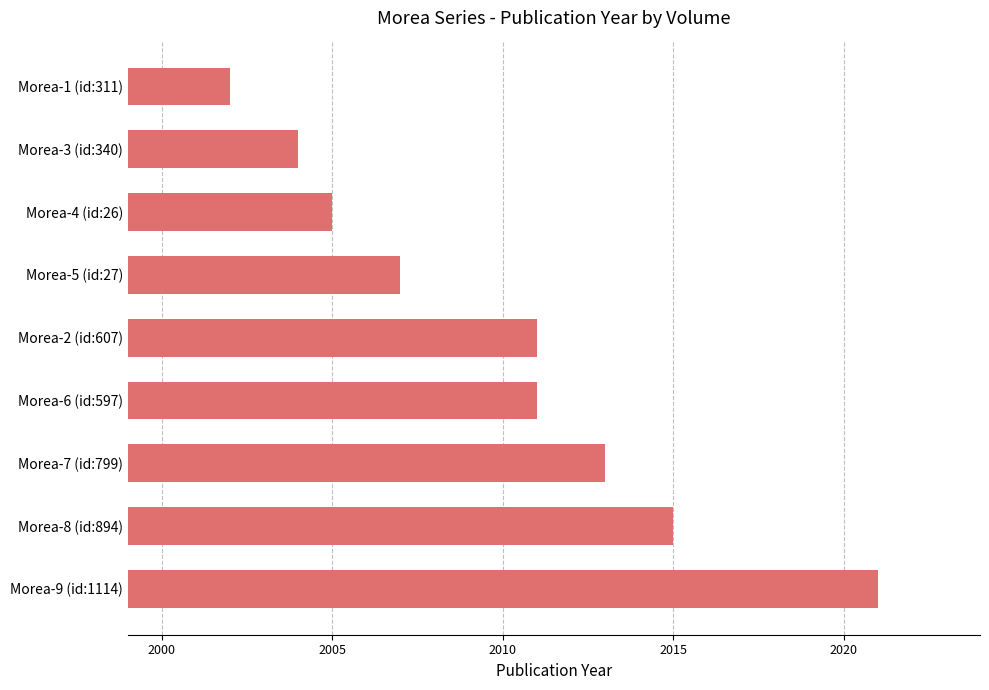

How many distinct data groups are displayed?

1